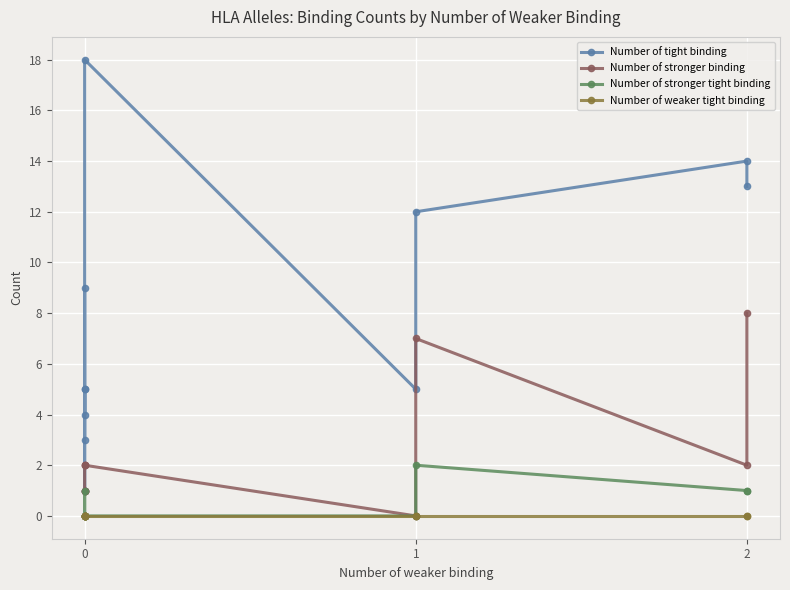

True or false: Number of weaker tight binding has more than 0 interior local peaks.

False